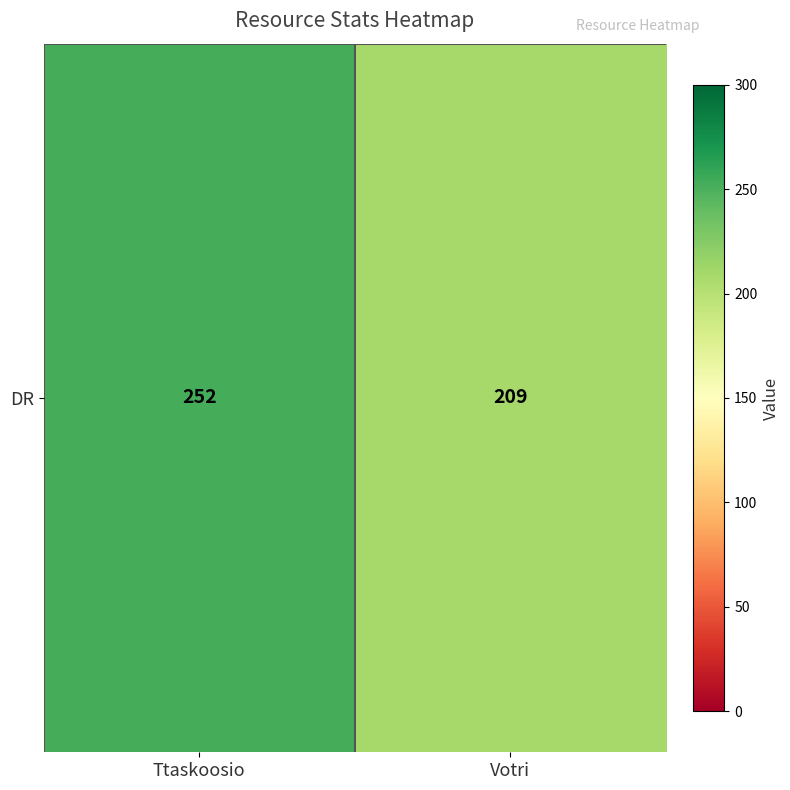

Reading right to left, extract all data points from this chart.

Votri=209	Ttaskoosio=252